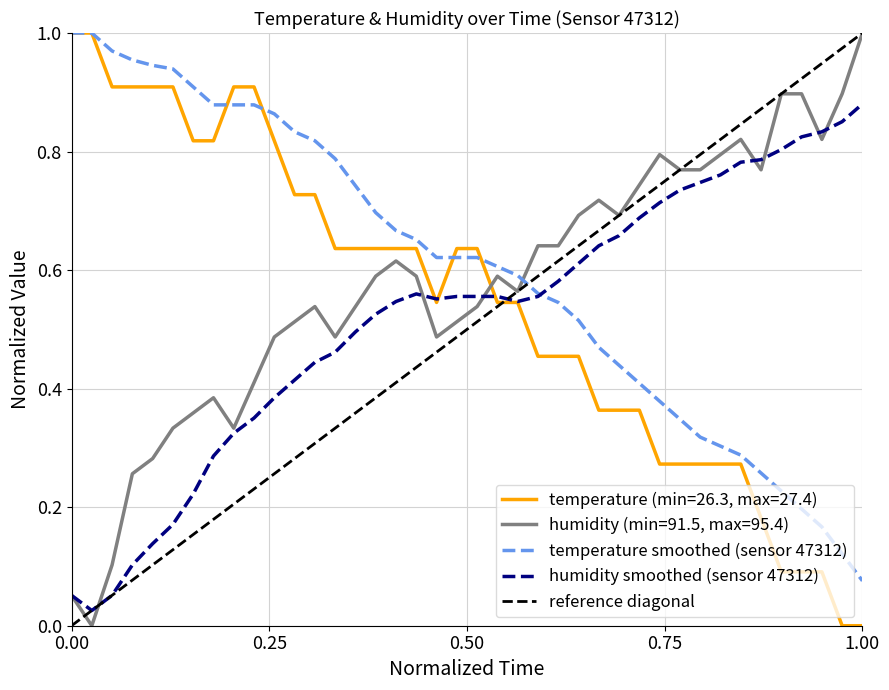

Which series ends up on top after the final intersection of humidity (min=91.5, max=95.4) and temperature (min=26.3, max=27.4)?

humidity (min=91.5, max=95.4)